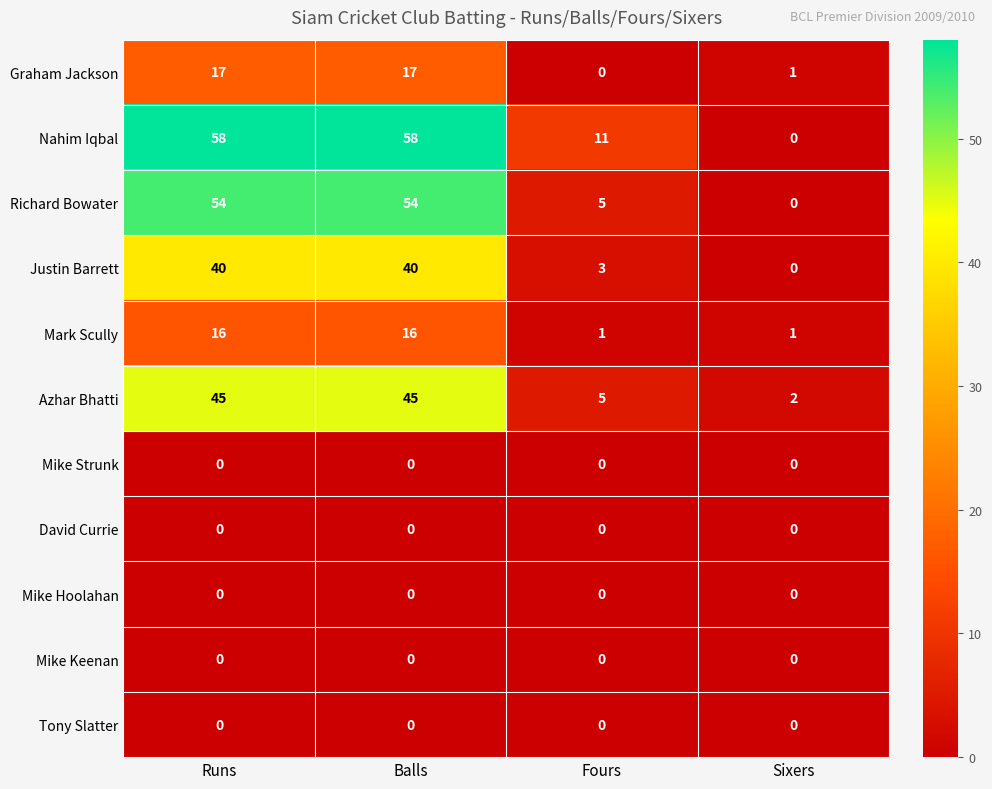

What is the total value across all series at Balls?

230